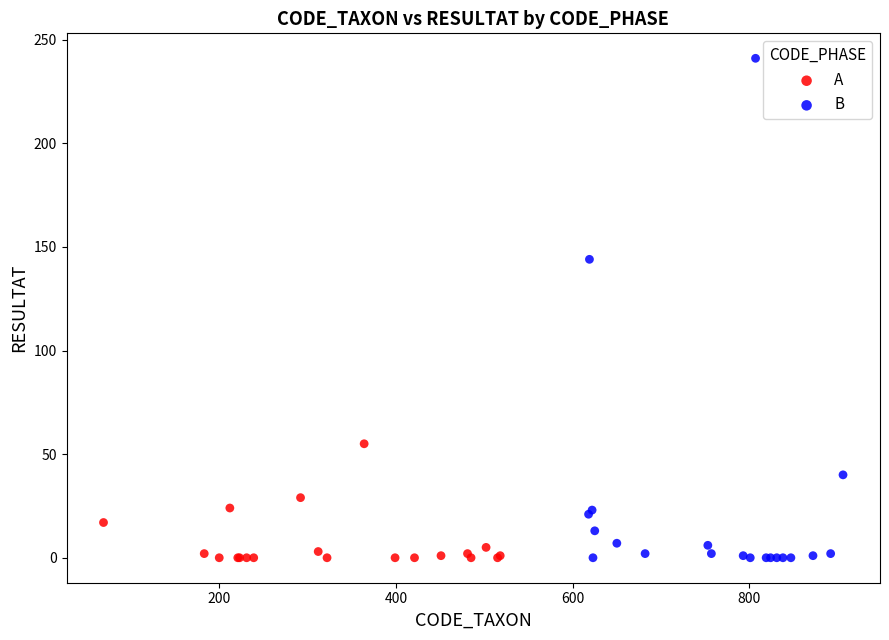

Which series reaches the maximum Y coordinate?

B